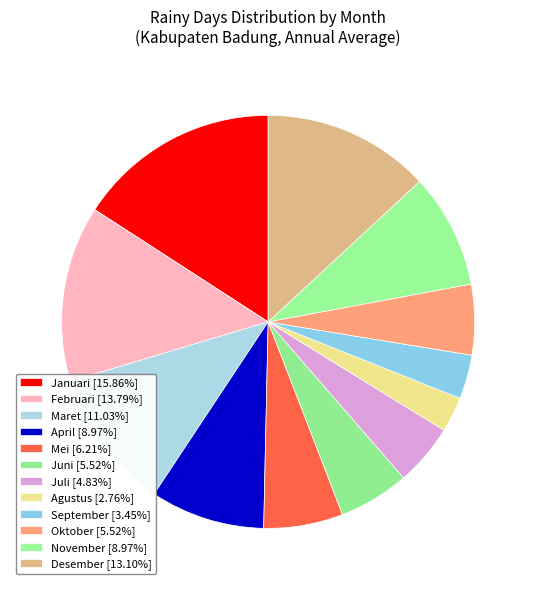

To the nearest percent, what portion does September represent?

3%